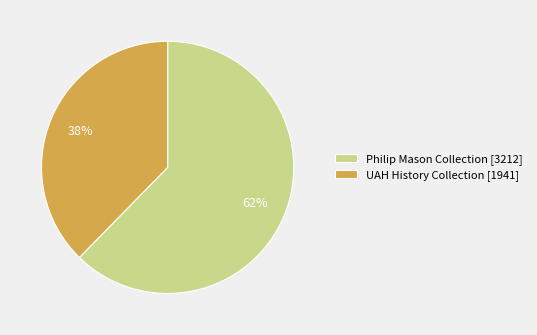

Which slice is the largest?

Philip Mason Collection [3212]